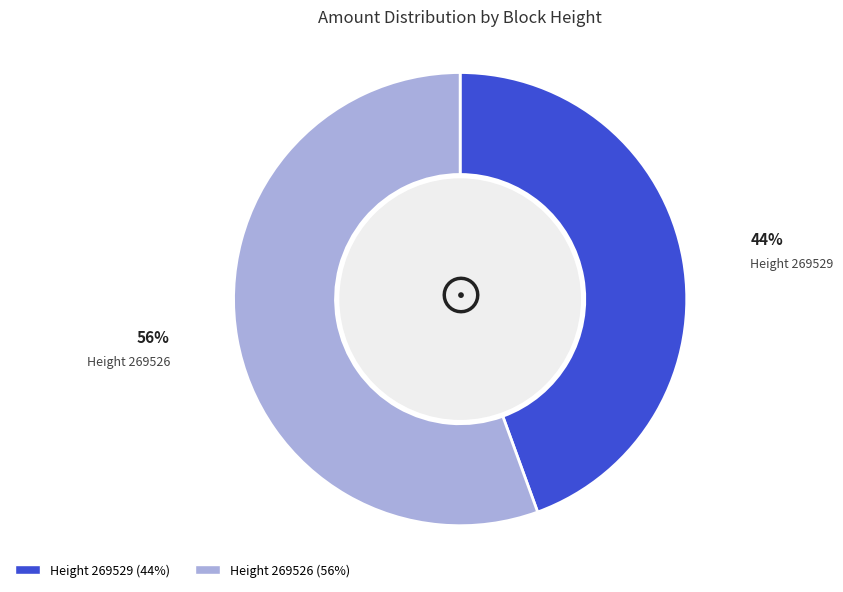

Is there a majority slice in this chart?

Yes